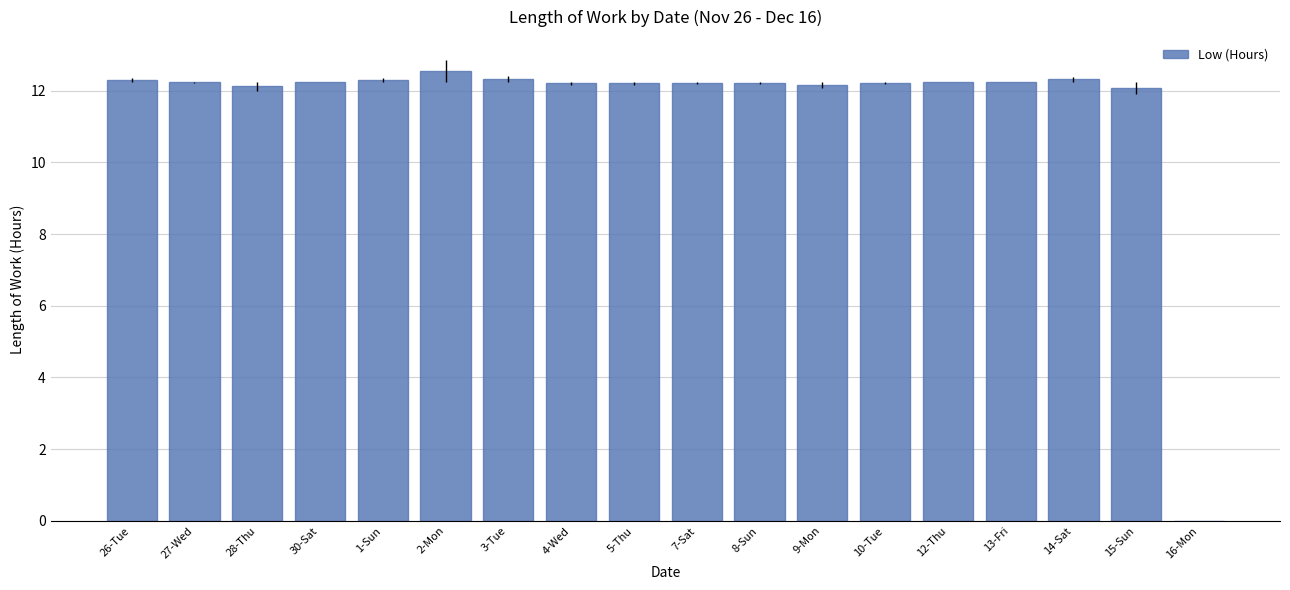

What is the approximate value at 1-Sun?

12.3